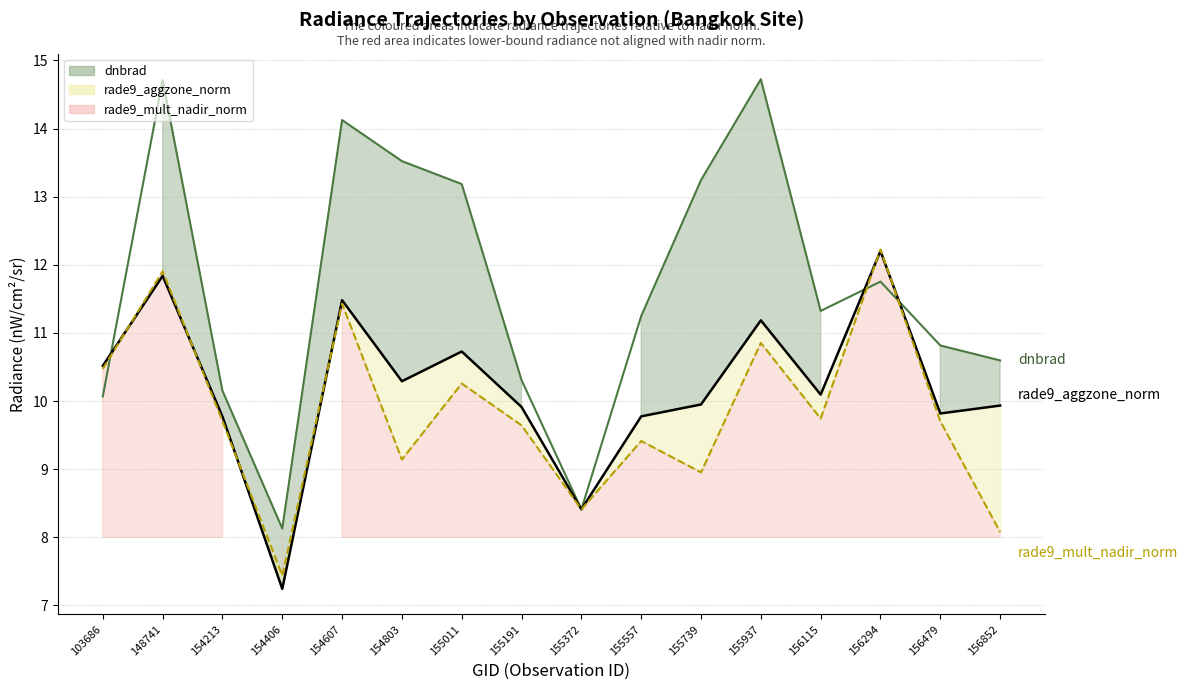

True or false: rade9_mult_nadir_norm line has a value of 7.4 at 154406.

True